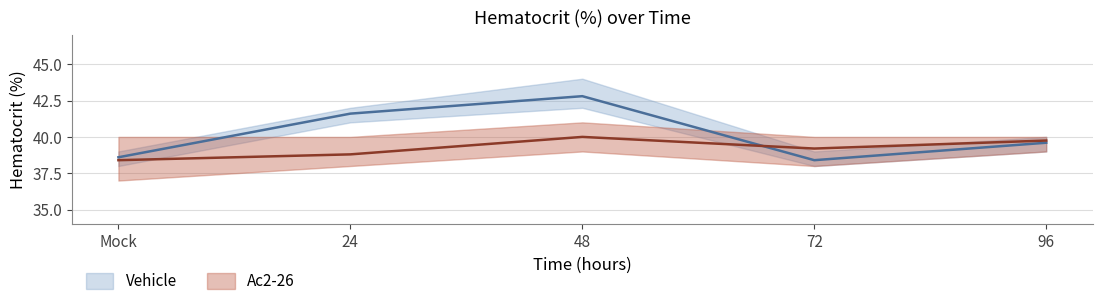

Which series has the largest total across all categories?

Vehicle_max